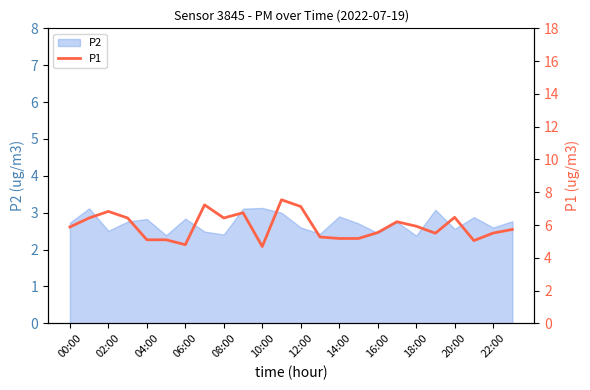

How many interior local peaks (higher than both neighbors) does the data have?

6